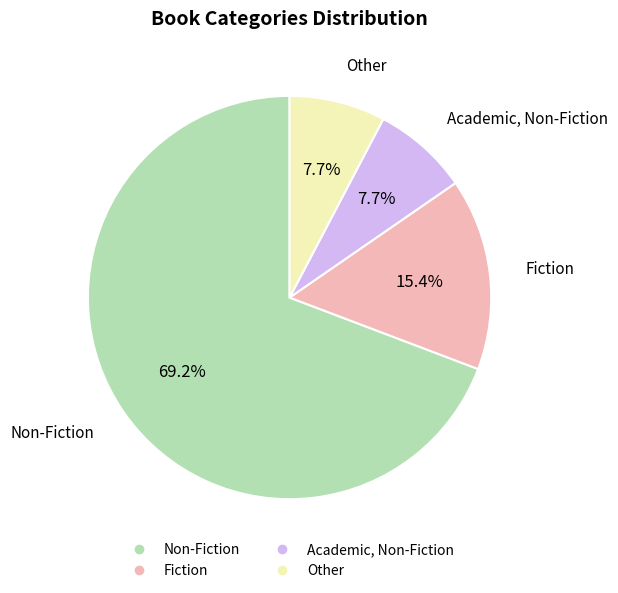

What is the total percentage of Academic, Non-Fiction and Other?

15.4%